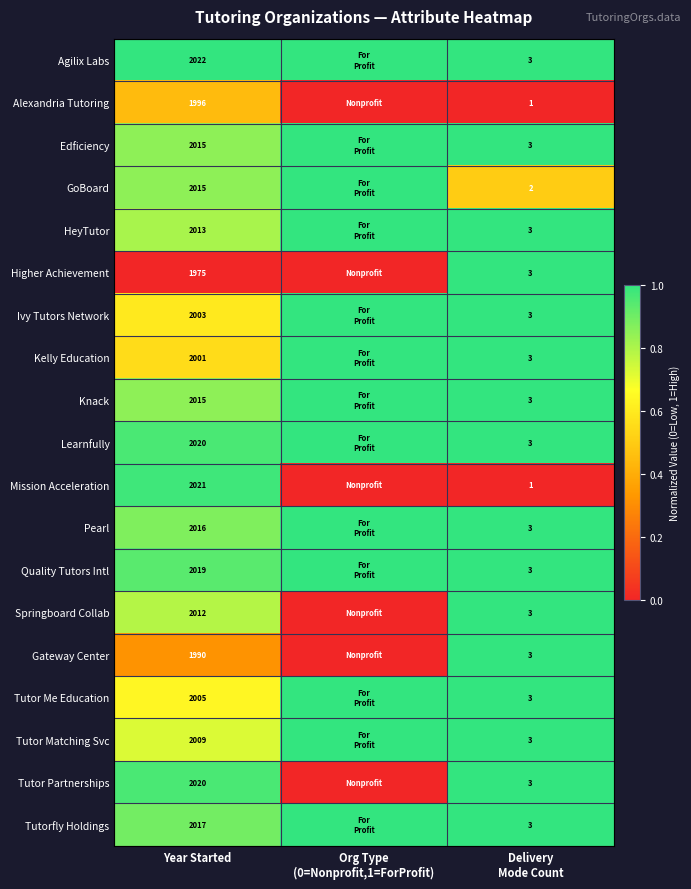

The value of Tutor Me Education at Year Started is 2005. True or false?

True